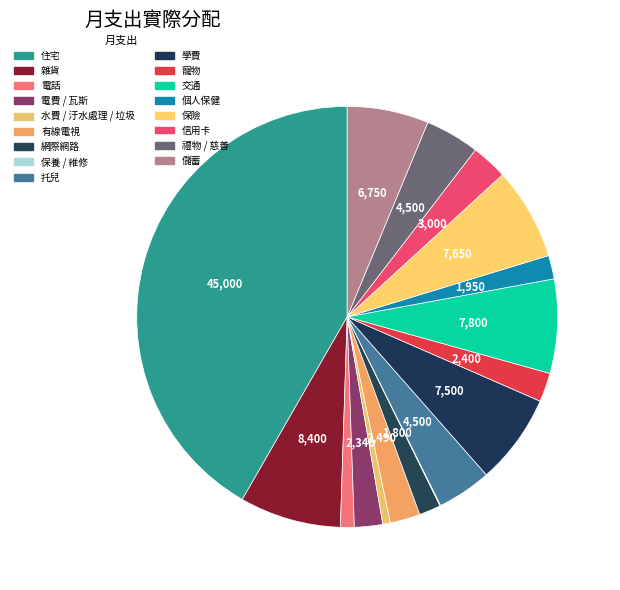

To the nearest percent, what percentage of the pie is 有線電視?

2%